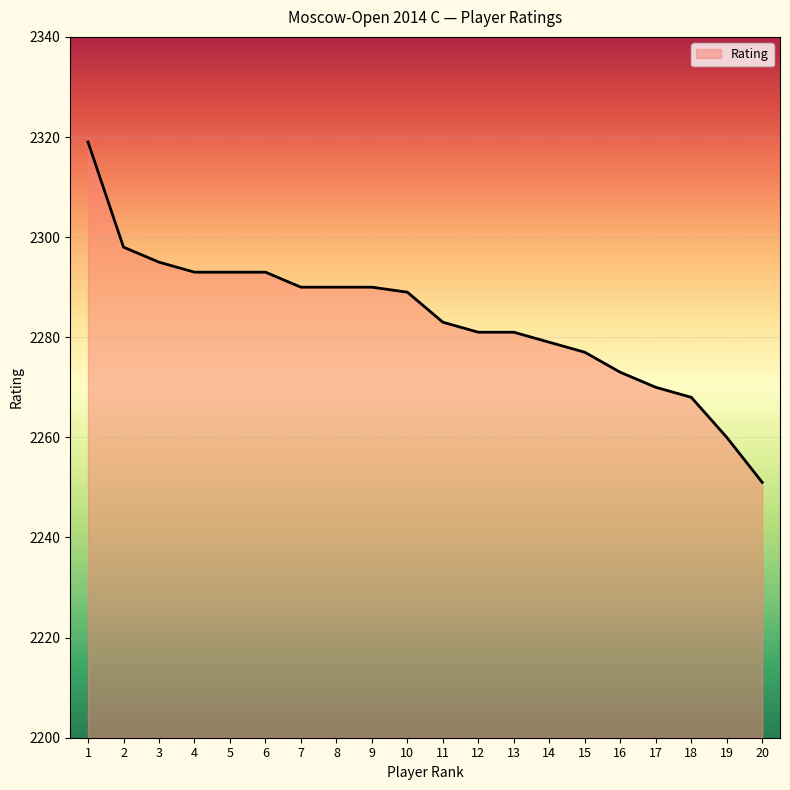

The value at 13 is 3459. True or false?

False